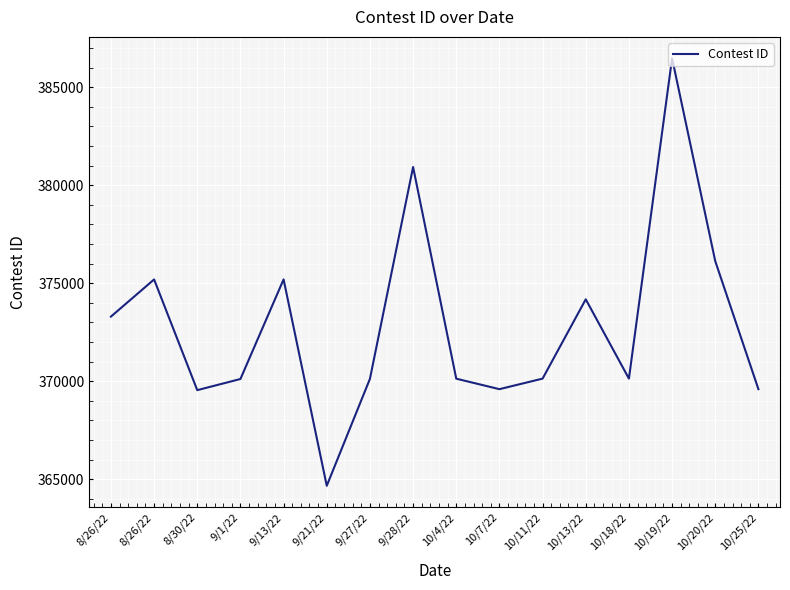

Between 10/20/22 and 10/11/22, which is larger?

10/20/22